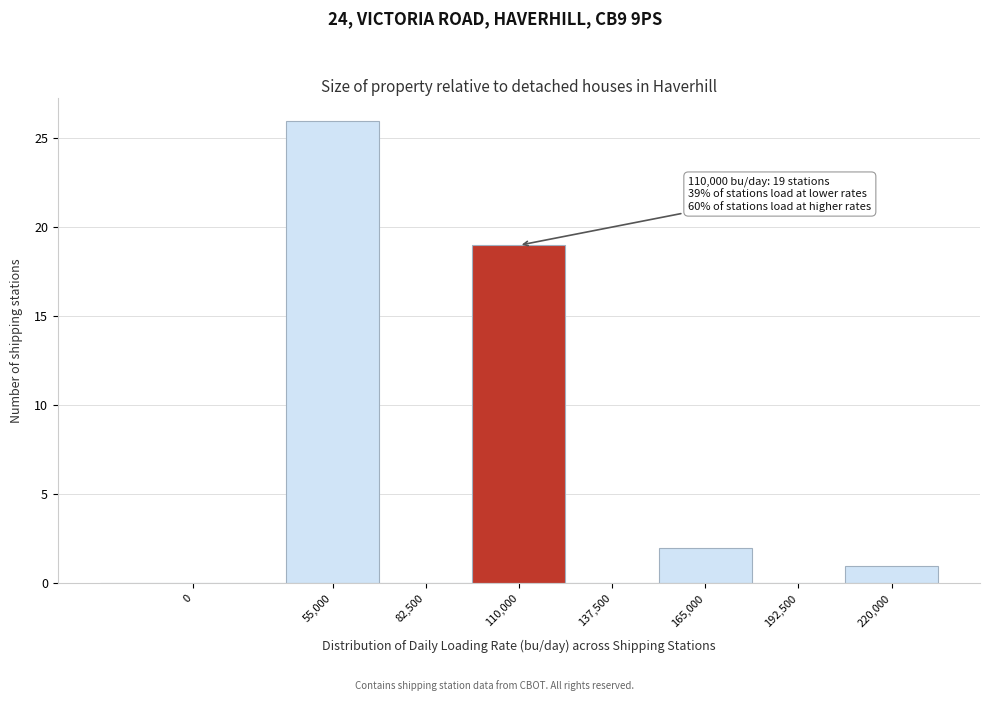

Reading left to right, list all the values displayed in this chart.

0=0	55,000=26	82,500=0	110,000=19	137,500=0	165,000=2	192,500=0	220,000=1